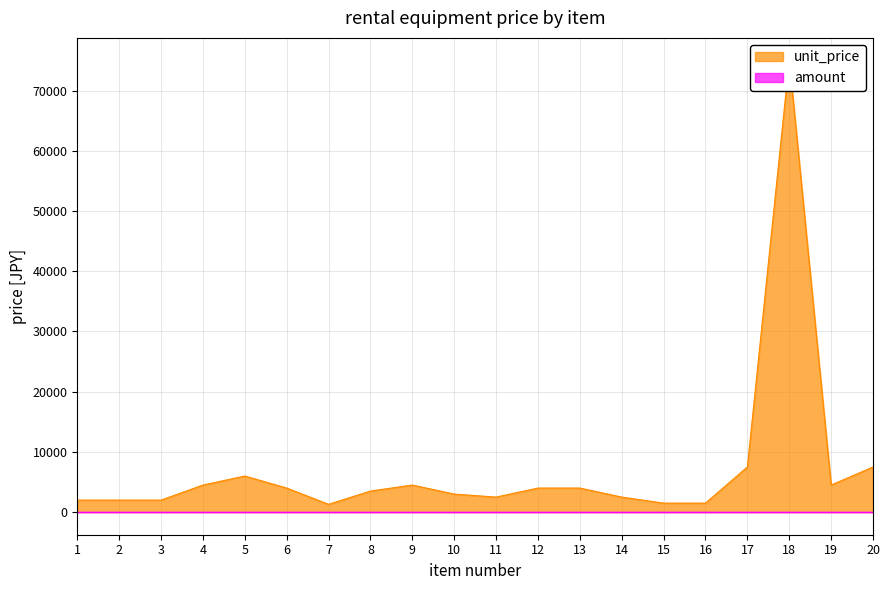

Reading left to right, transcribe all the data shown in this chart.

unit_price: 1=2000	2=2000	3=2000	4=4500	5=6000	6=4000	7=1300	8=3500	9=4500	10=3000	11=2500	12=4000	13=4000	14=2500	15=1500	16=1500	17=7500	18=75000	19=4500	20=7500
amount: 1=0	2=0	3=0	4=0	5=0	6=0	7=0	8=0	9=0	10=0	11=0	12=0	13=0	14=0	15=0	16=0	17=0	18=0	19=0	20=0
item_number: 1=1	2=2	3=3	4=4	5=5	6=6	7=7	8=8	9=9	10=10	11=11	12=12	13=13	14=14	15=15	16=16	17=17	18=18	19=19	20=20